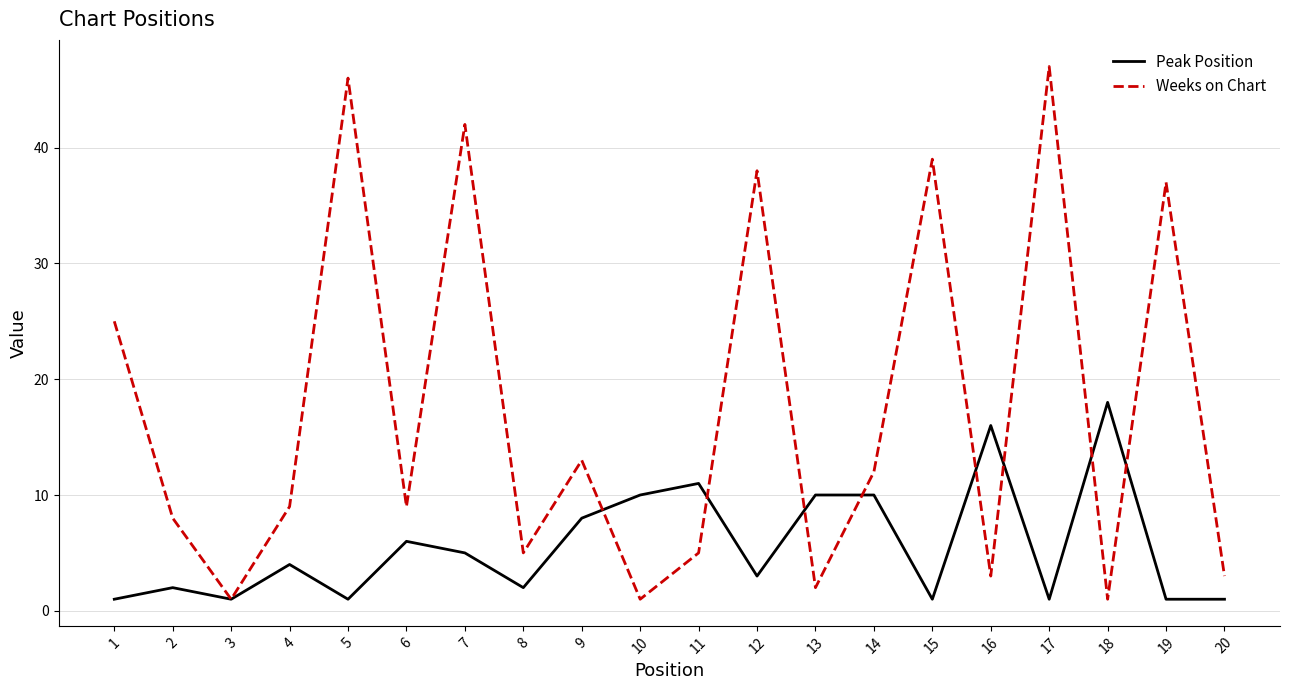

What is the approximate value of Weeks on Chart at 9?

13